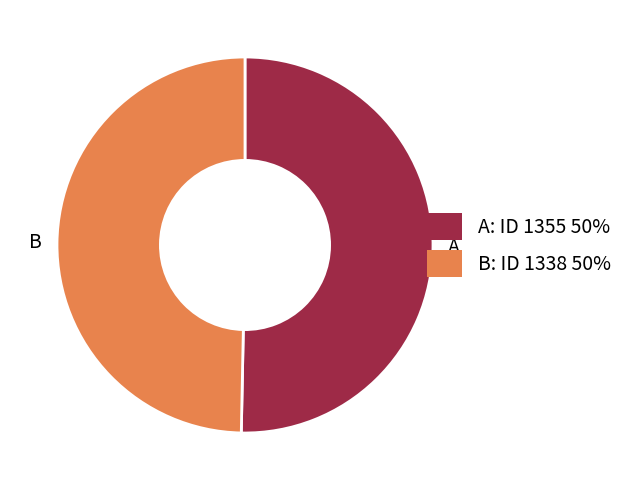

Do B and A together represent more than half of the pie?

Yes